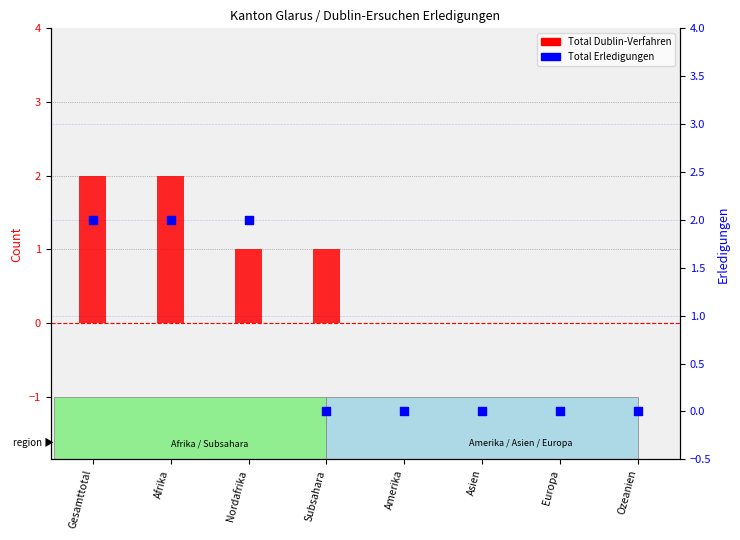

At how many categories does at least one series exceed 0?

4